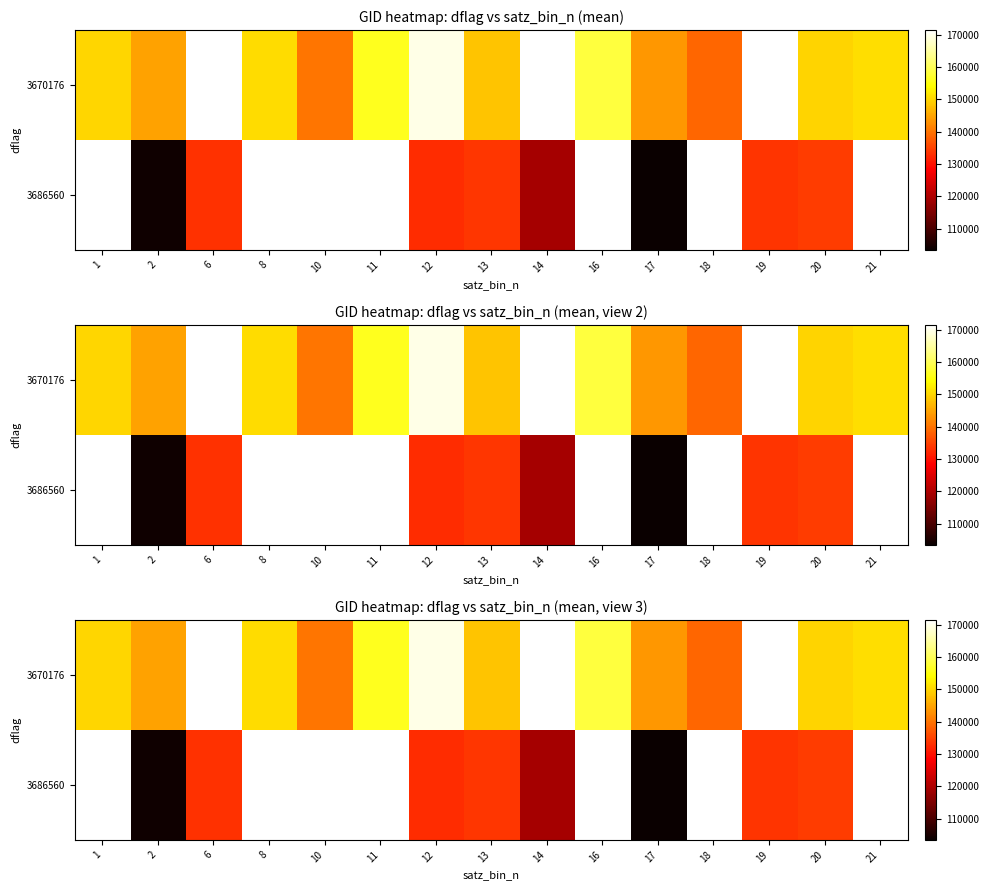

Where does the 3670176 series first go above 150583?

11